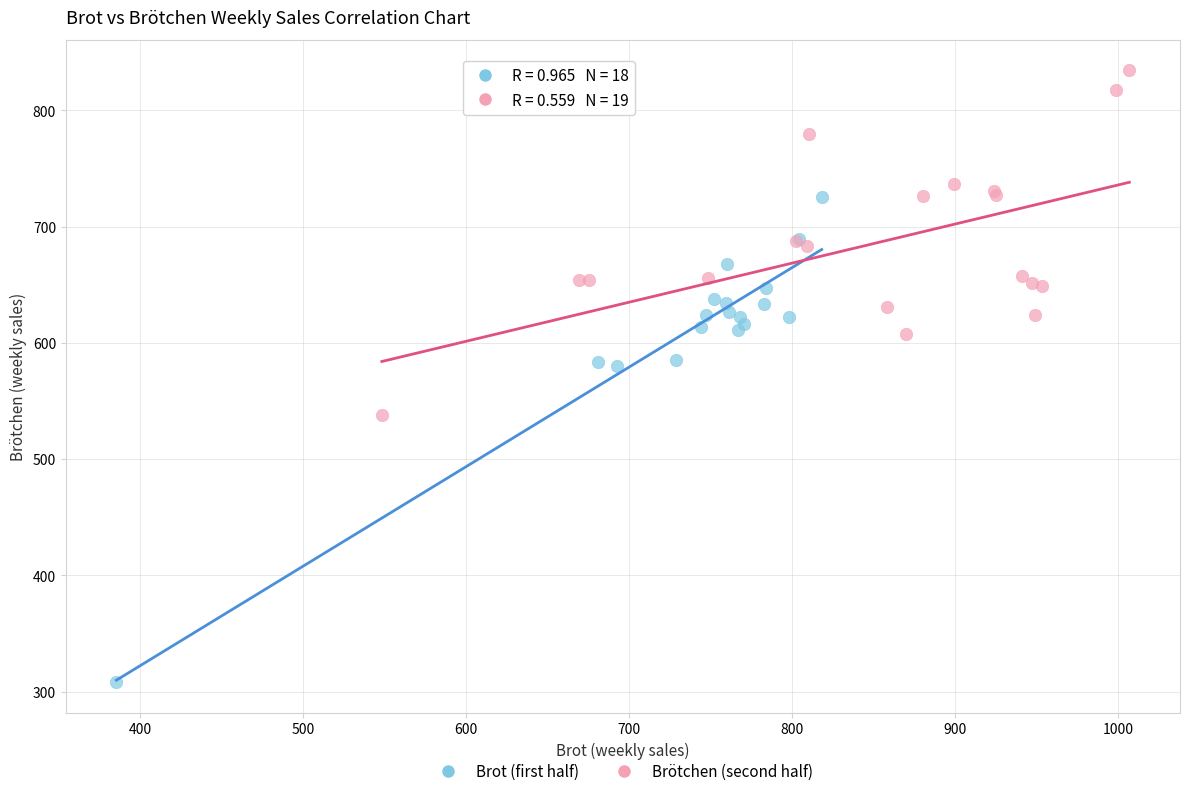

Which series contains the highest Y value?

Brötchen (second half)